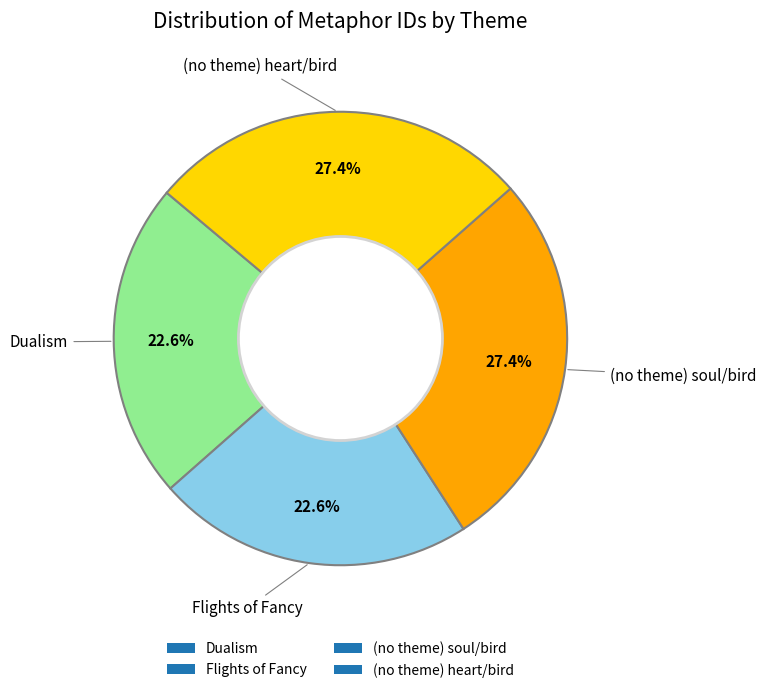

What percentage is the (no theme) heart/bird slice, to the nearest percent?

27%